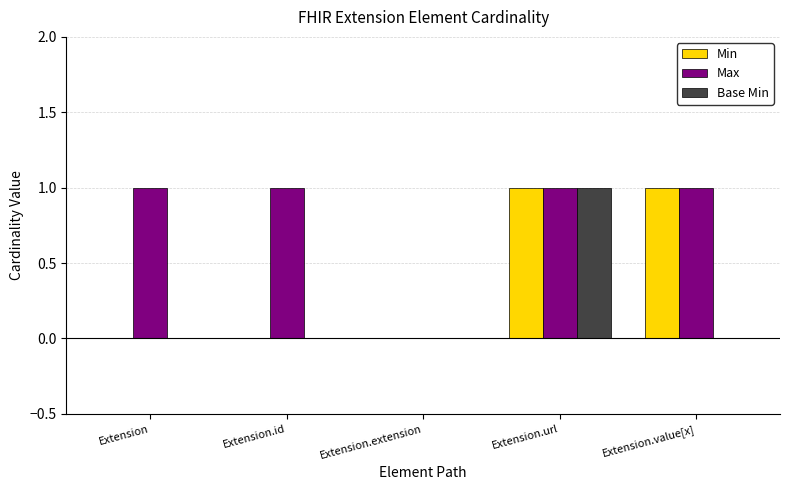

At which category is the sum across all series the highest?

Extension.url